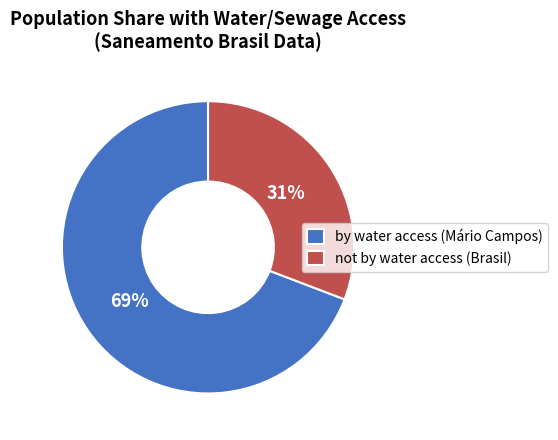

Is the sum of by water access (Mário Campos) and not by water access (Brasil) greater than half?

Yes